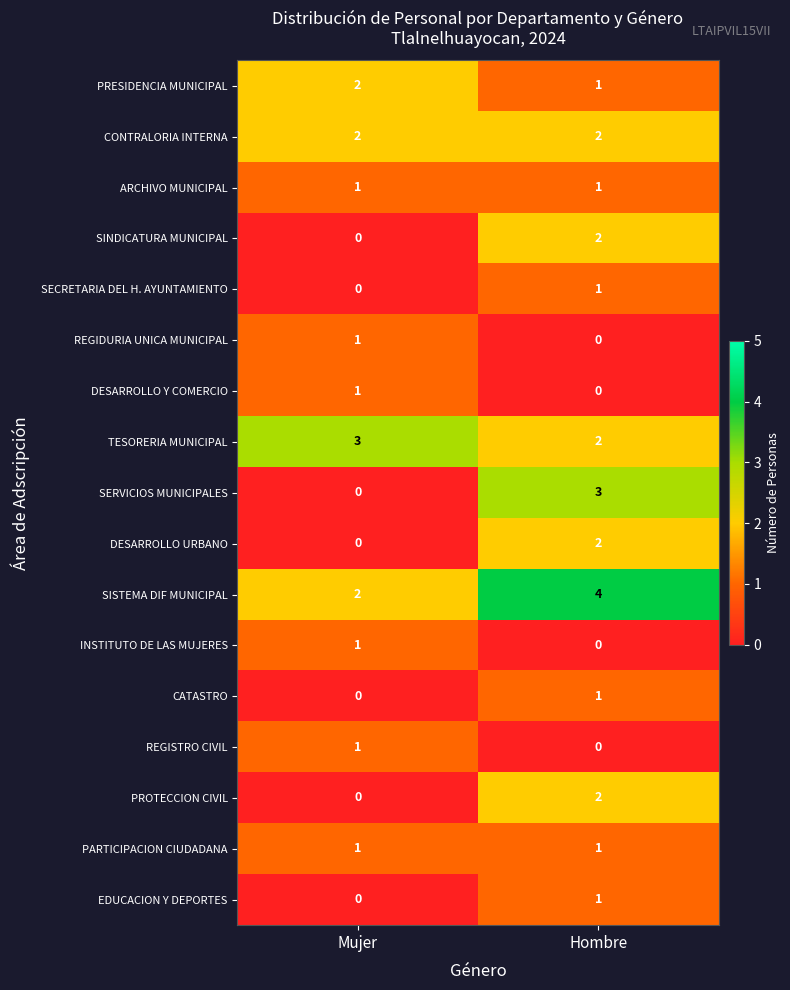

What is the sum of all SISTEMA DIF MUNICIPAL values?

6